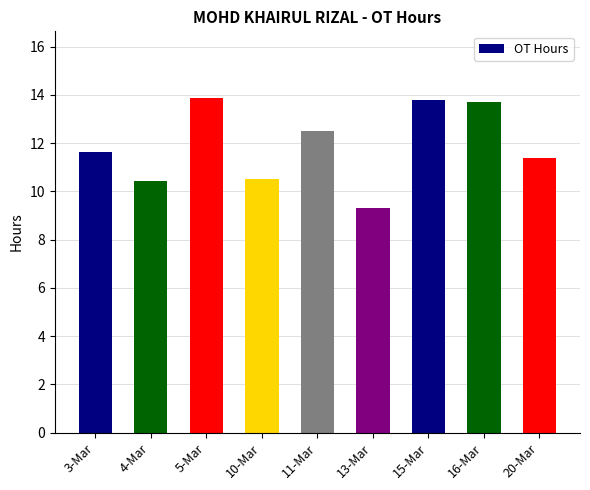

Reading left to right, what are all the values shown in this chart?

3-Mar=11.6	4-Mar=10.4	5-Mar=13.9	10-Mar=10.5	11-Mar=12.5	13-Mar=9.3	15-Mar=13.8	16-Mar=13.7	20-Mar=11.4